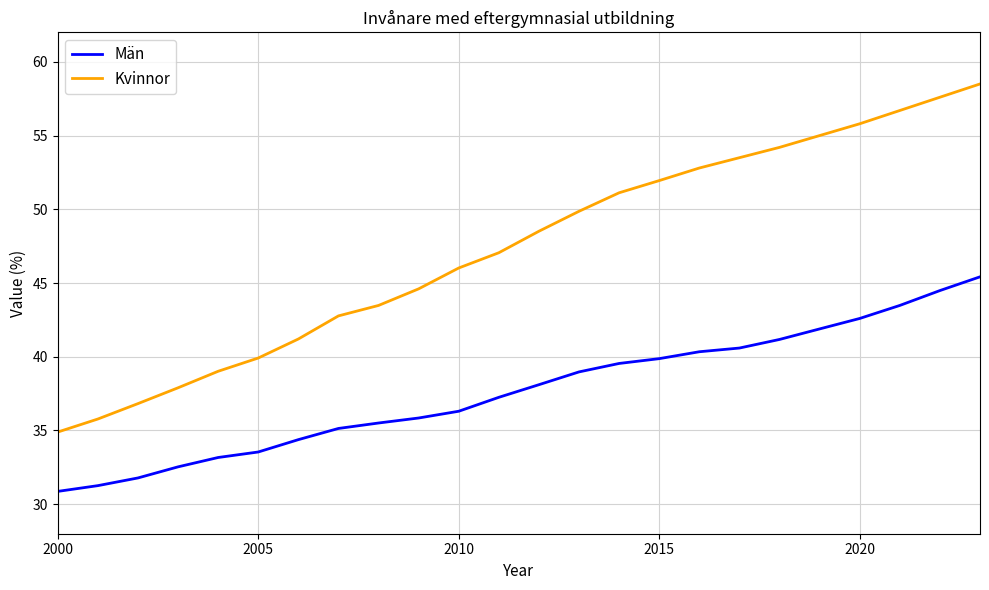

True or false: Män and Kvinnor intersect in this chart.

False